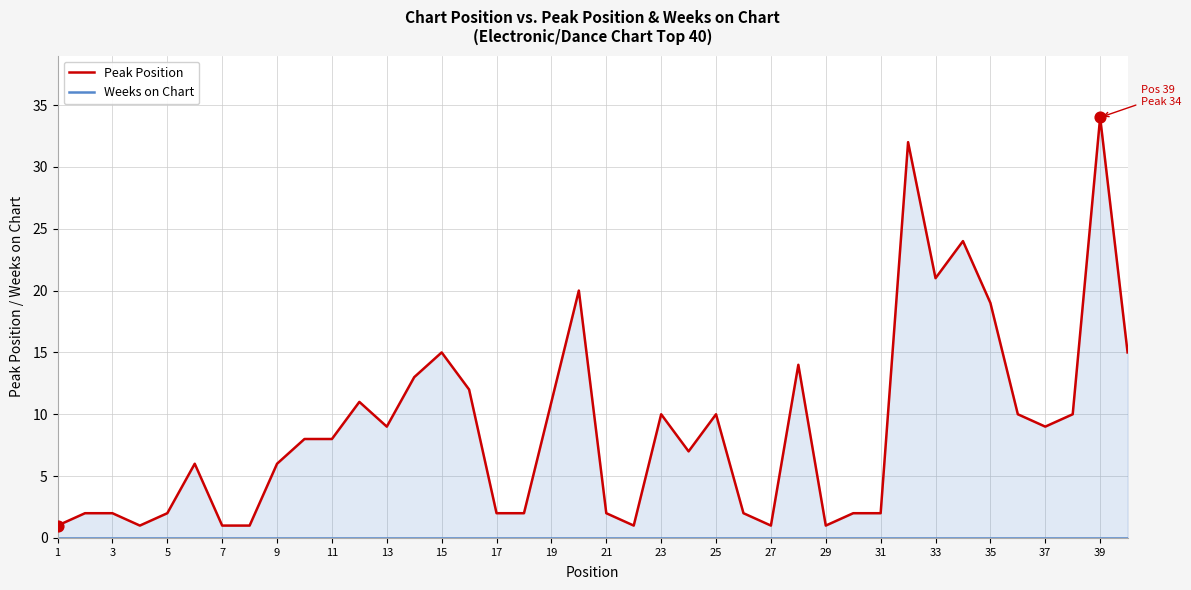

Which series contains the highest Y value?

Peak Position